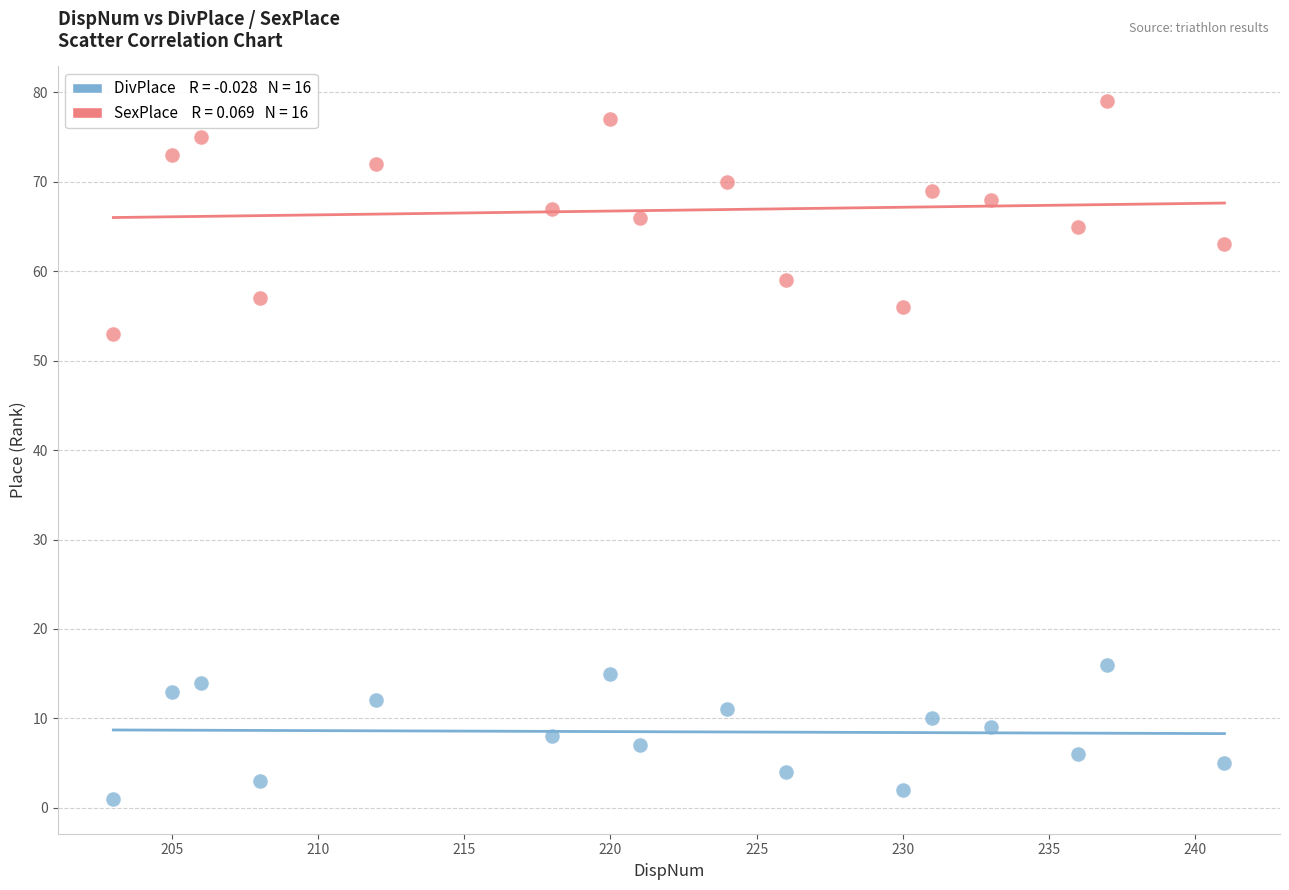

Across all series, what Y value is closest to 40?

53